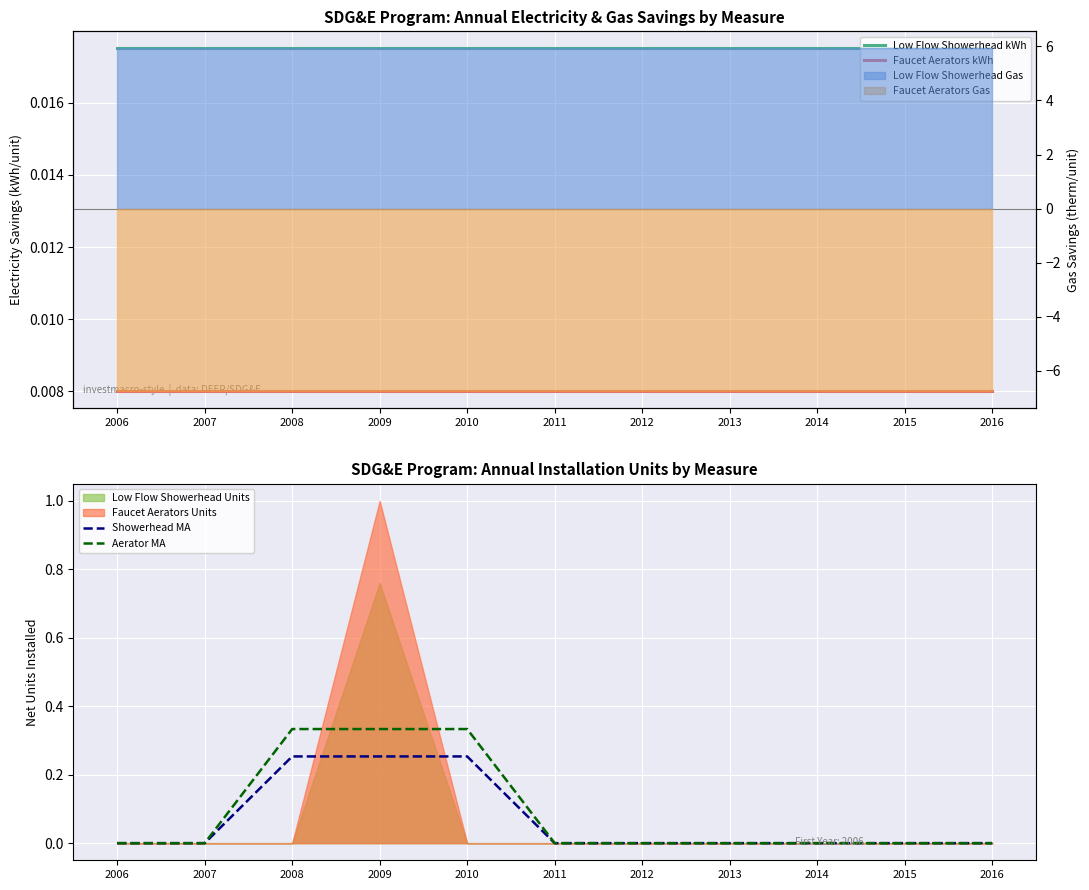

List the series in order of their peak value, lowest first.

Faucet Aerators kWh, Low Flow Showerhead kWh, Showerhead MA, Aerator MA